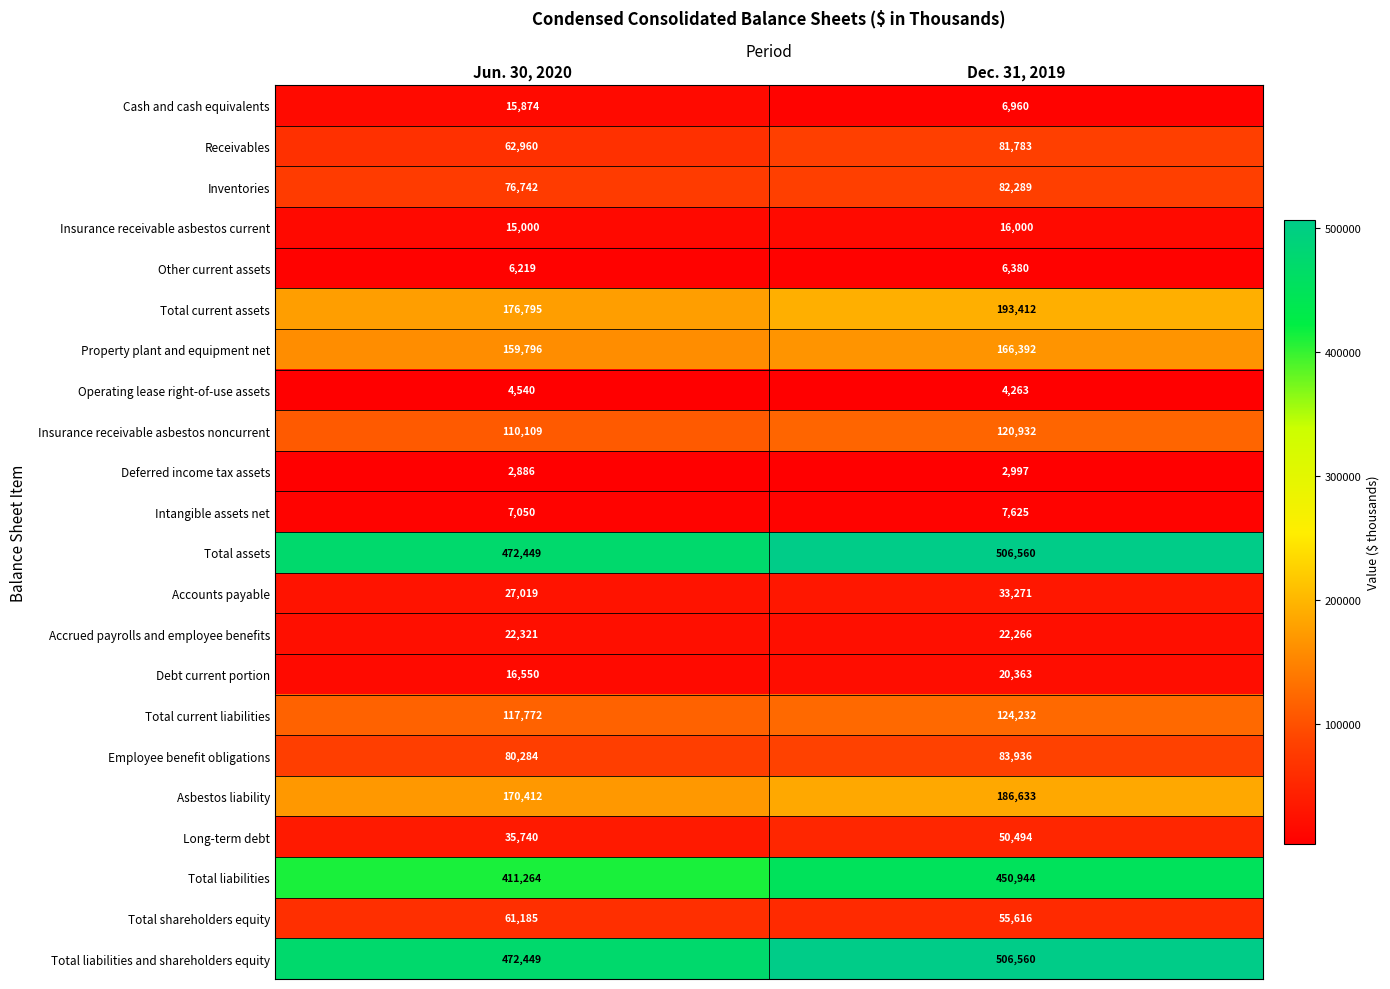

At which category is the sum across all series the highest?

Dec. 31, 2019